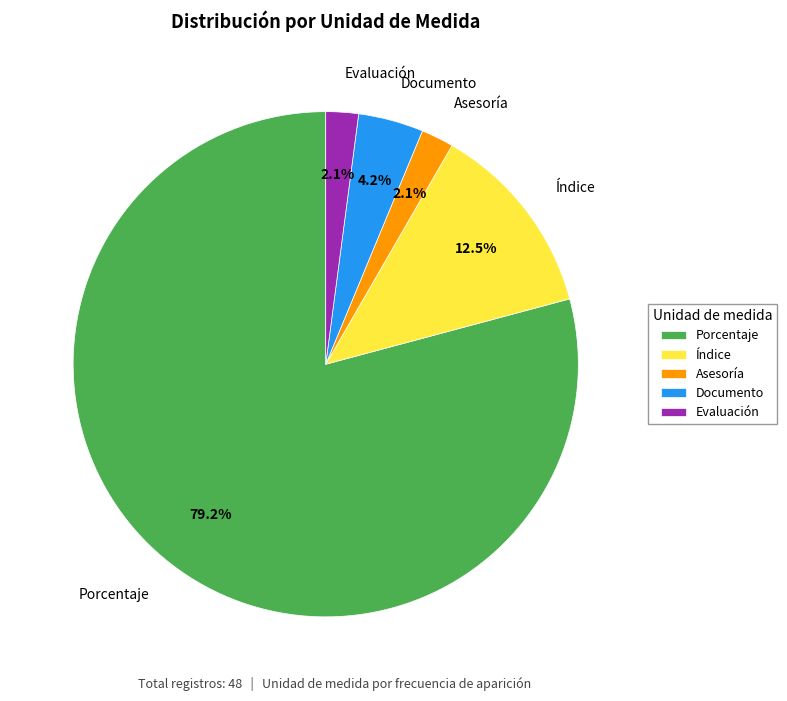

Between Índice and Asesoría, which is larger?

Índice